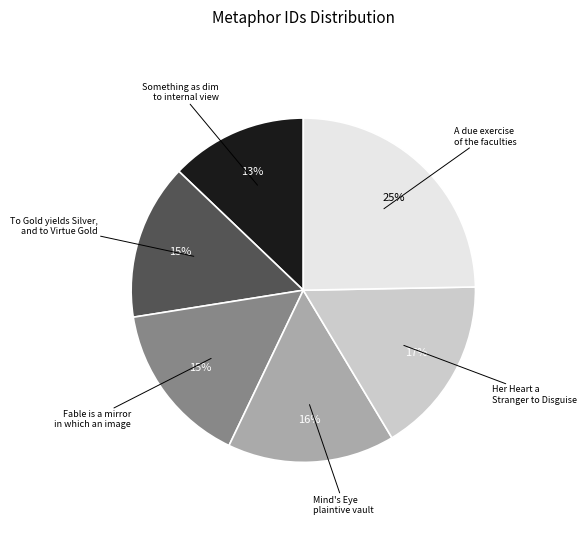

To the nearest percent, what is the difference between the largest and smallest slice percentages?

12%